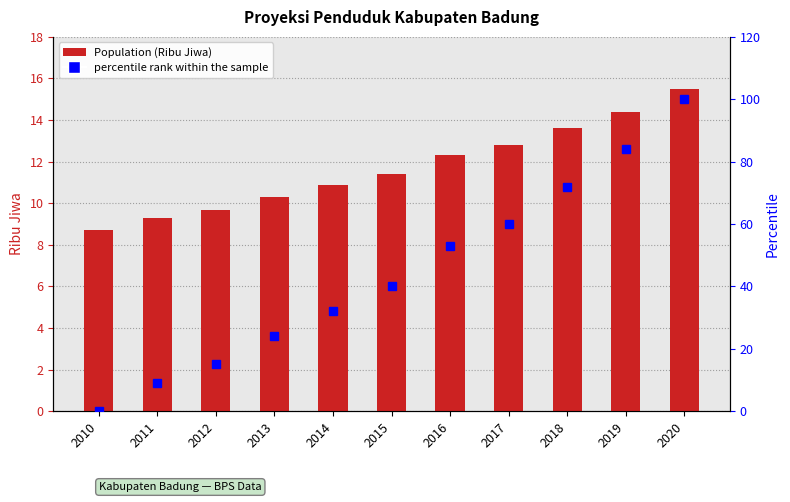

How many values in the percentile rank within the sample series exceed 40?

5